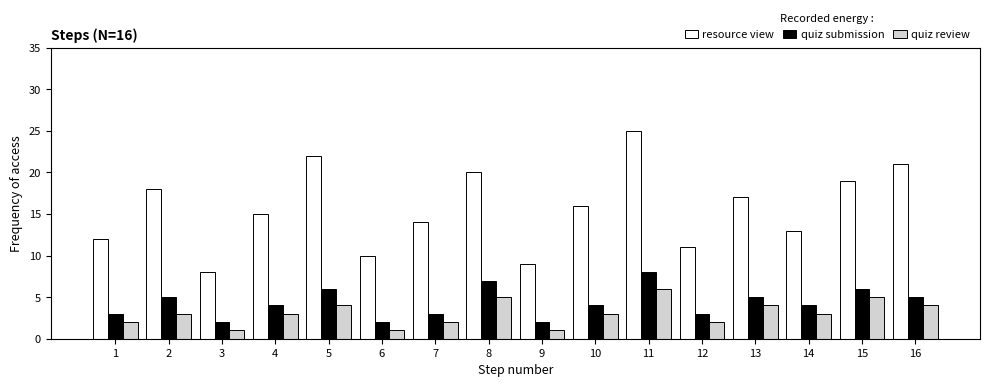

What is the sum of all resource view values?

250